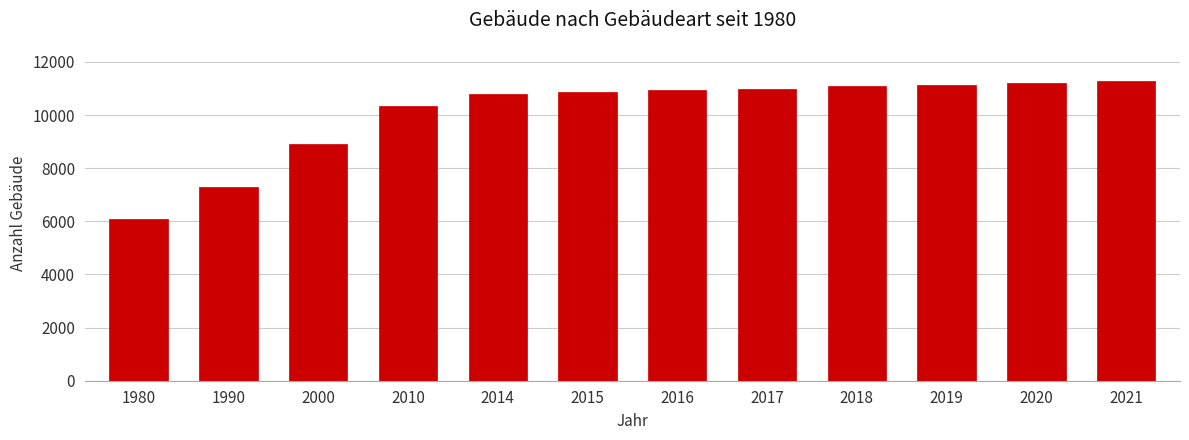

The chart shows a value of 3402 at 2019. True or false?

False